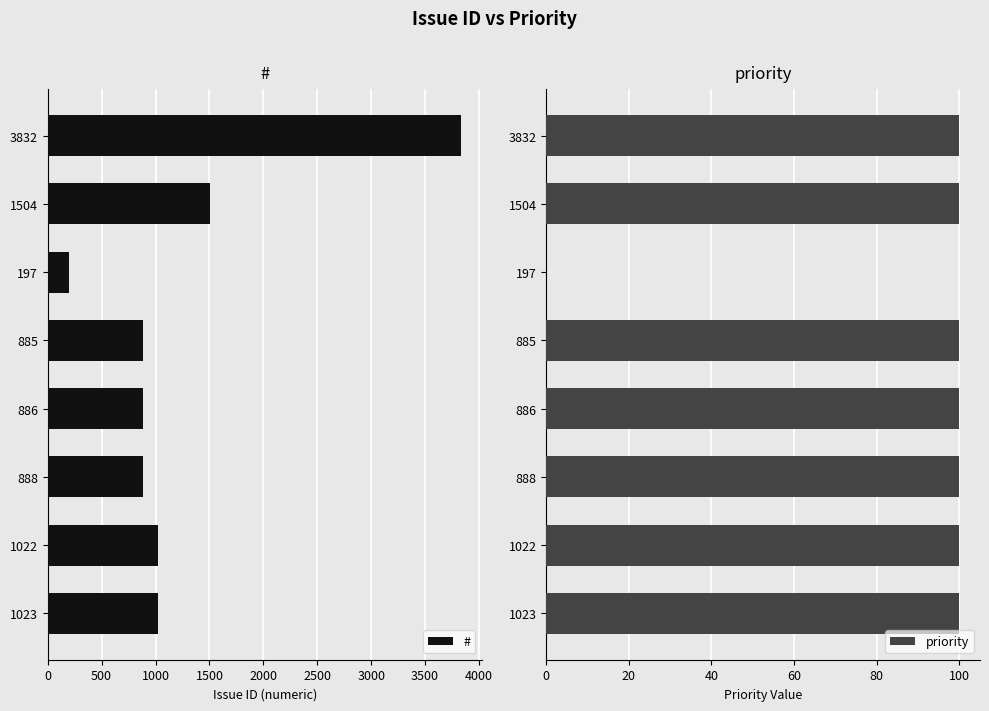

The value of priority at 1023 is 166. True or false?

False